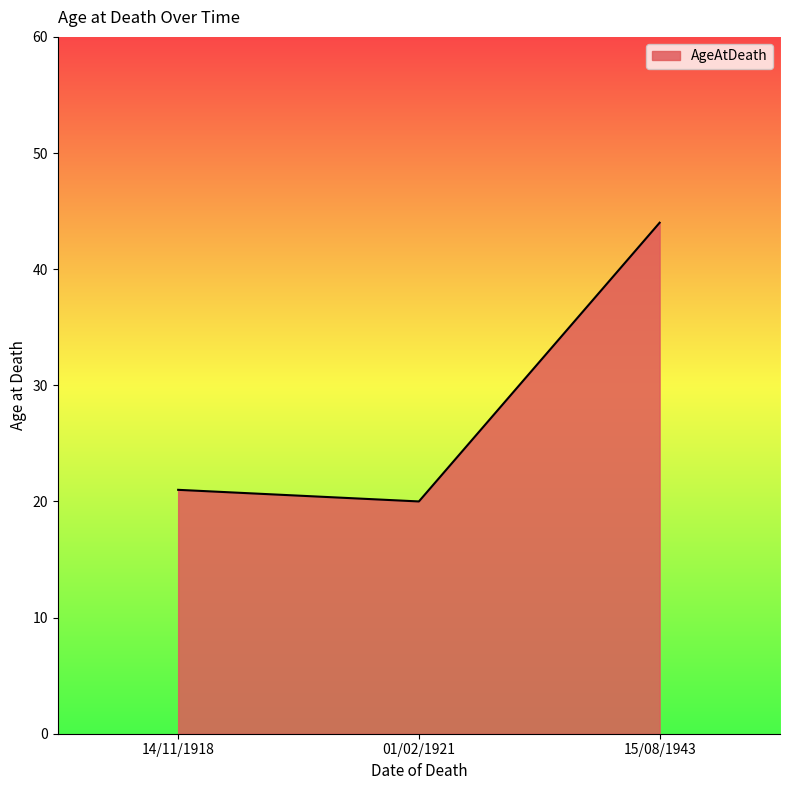

What is the difference between the values at 15/08/1943 and 14/11/1918?

23